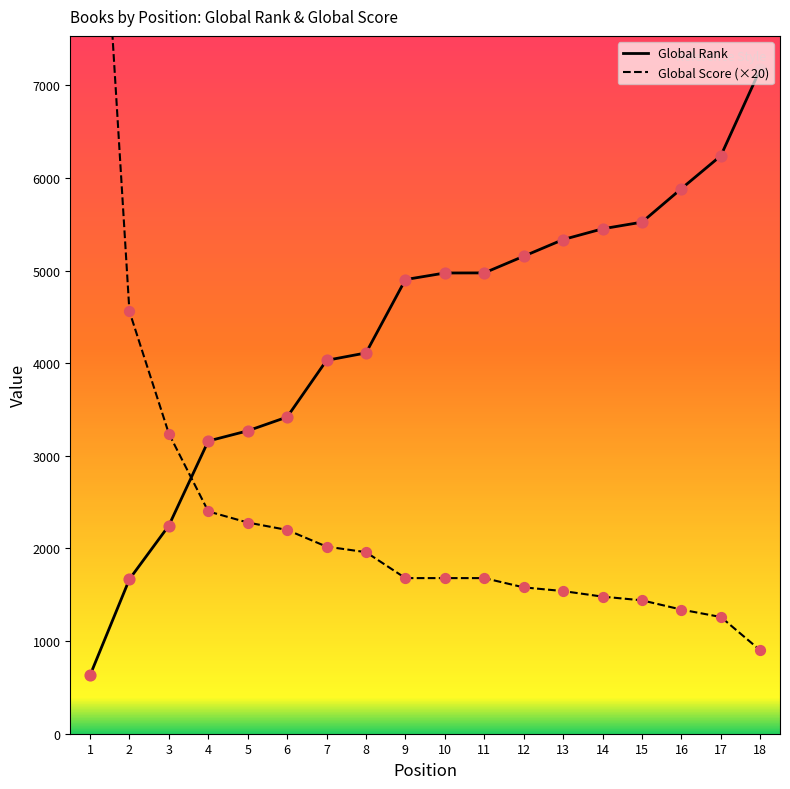

Which series contains the highest Y value?

Global Score